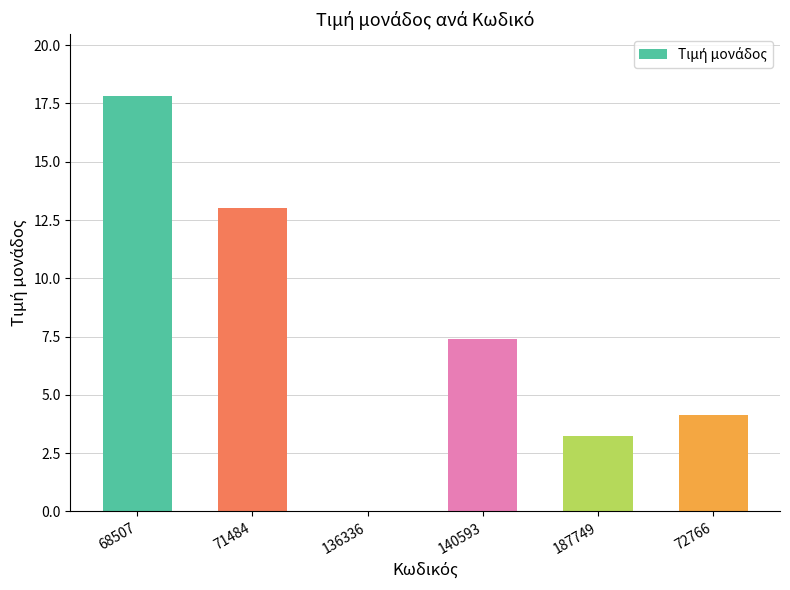

What is the sum of the values at 140593 and 72766?

11.6